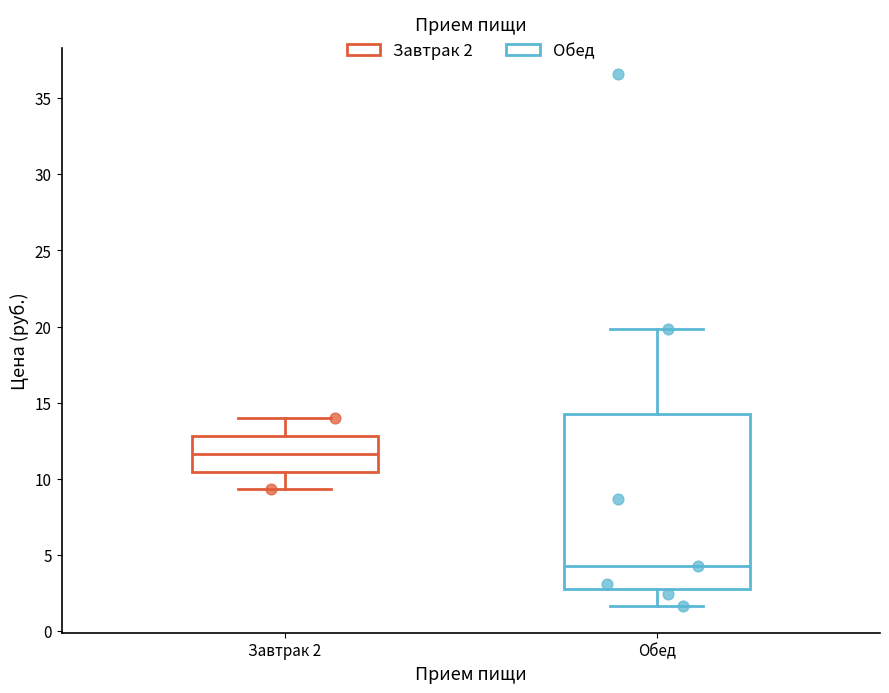

Reading left to right, transcribe this box plot: for each box, give where its median line is, the range the box spans, and where its two whiskers end, as read against the y-axis. The values are not printed on the chart, so give them approximately, as read against the axis.

Завтрак 2: median 11.5, box 10.5 to 13.0, whiskers 9.5 to 14.0
Обед: median 4.5, box 3.0 to 14.5, whiskers 1.5 to 20.0